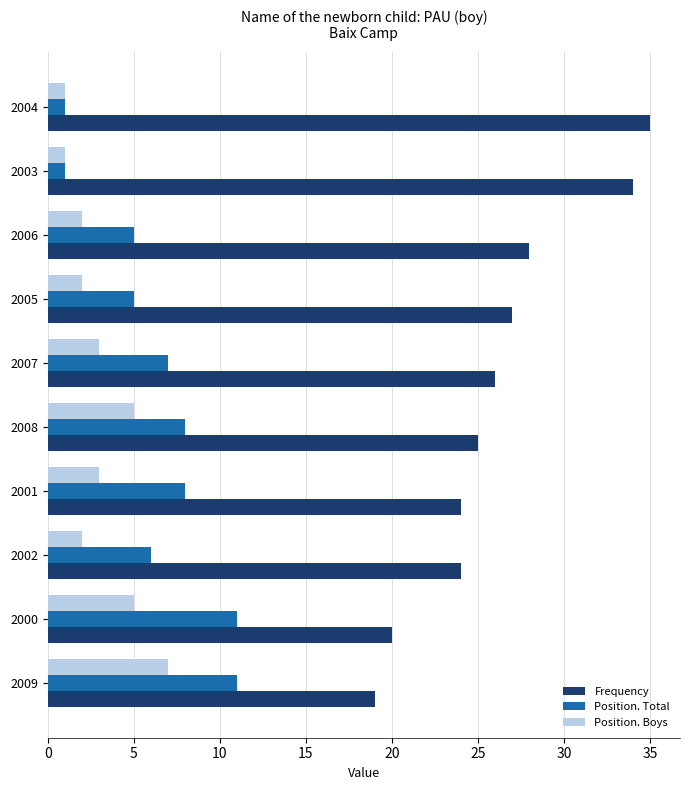

At how many categories does at least one series exceed 32?

2